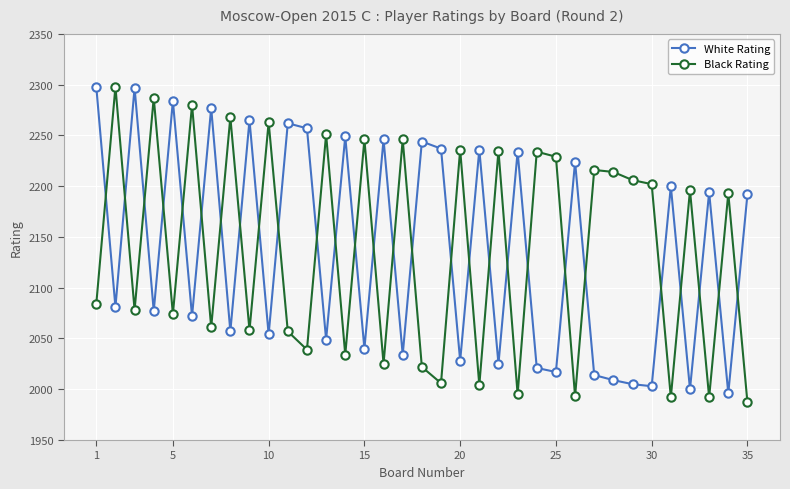

Which series ends up on top after the final intersection of White Rating and Black Rating?

White Rating